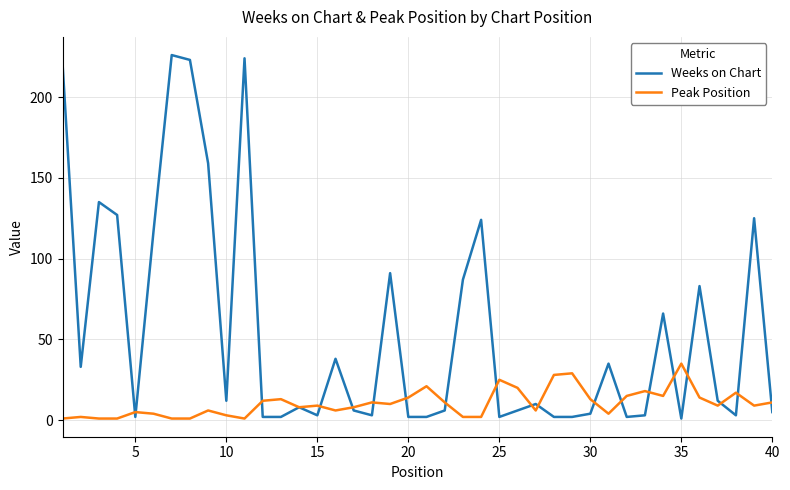

What are all the series names shown in the legend?

Weeks on Chart, Peak Position